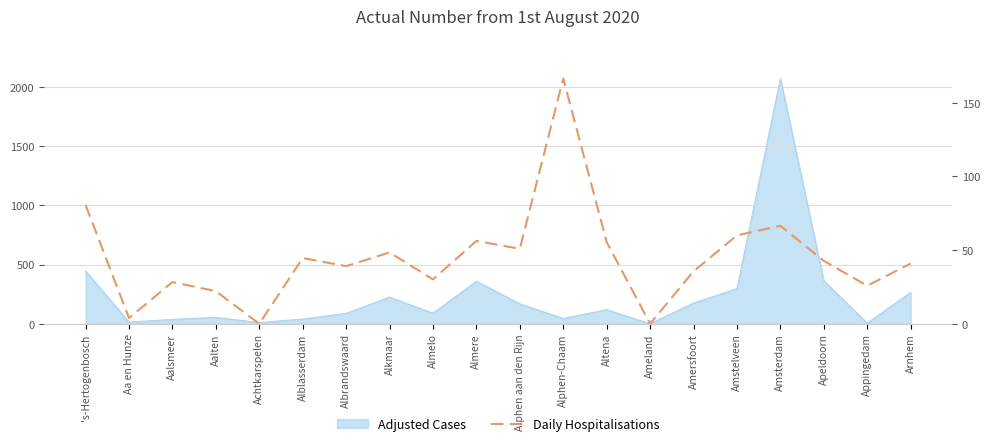

True or false: there are more than 1 points higher than both neighbors.

True